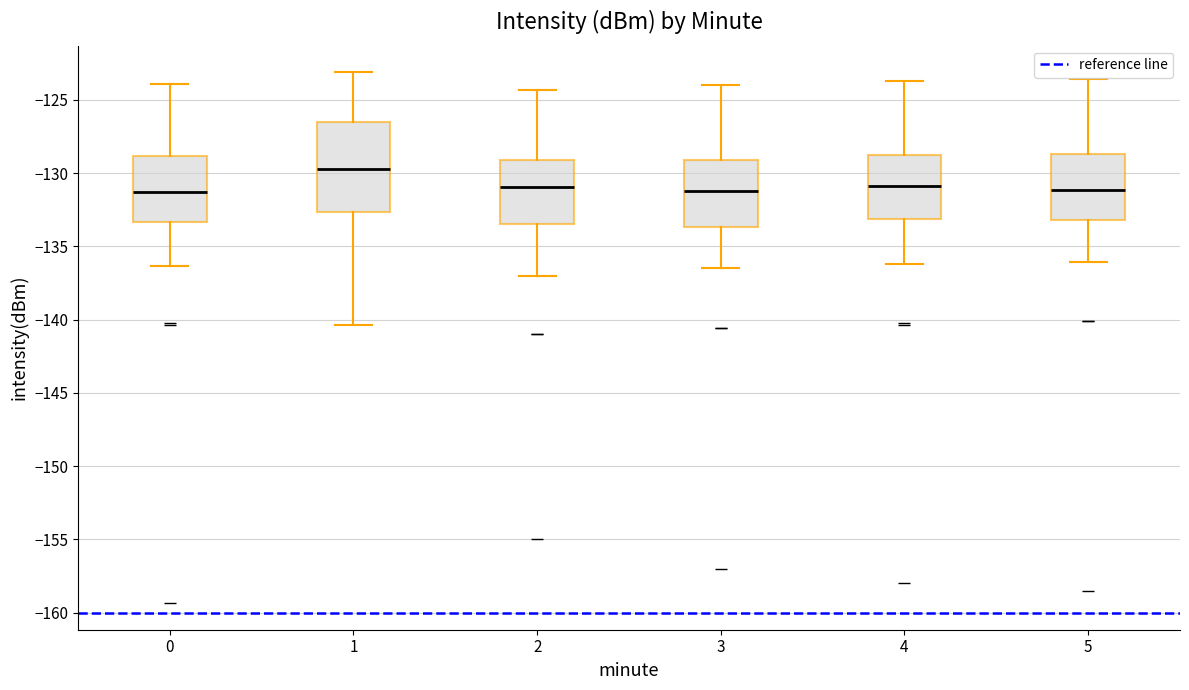

Where does the lower whisker of the box at x = 5 end on the y-axis? The values are not printed on the chart, so give them approximately, as read against the axis.

-136.0